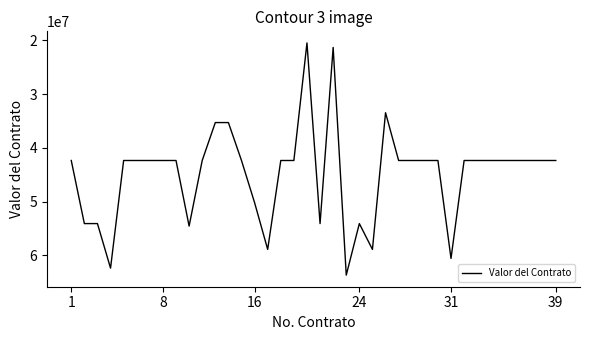

How many categories are shown in the chart?

38